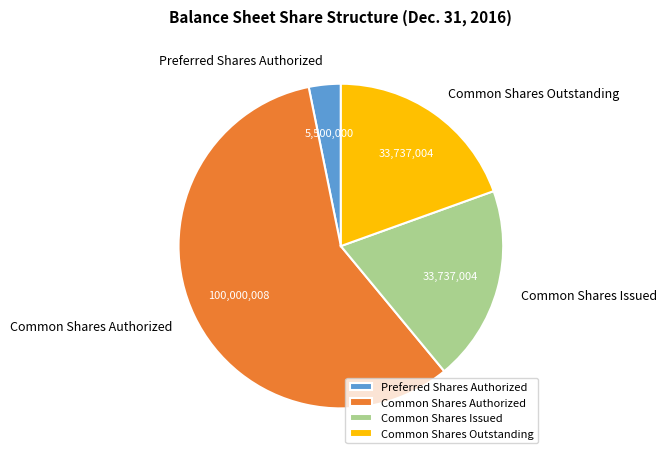

The Common Shares Outstanding slice represents 6% of the pie. True or false?

False